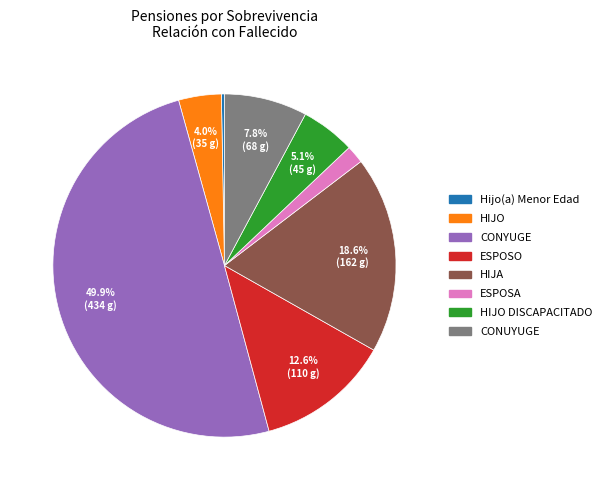

Count the number of slices in the pie.

8